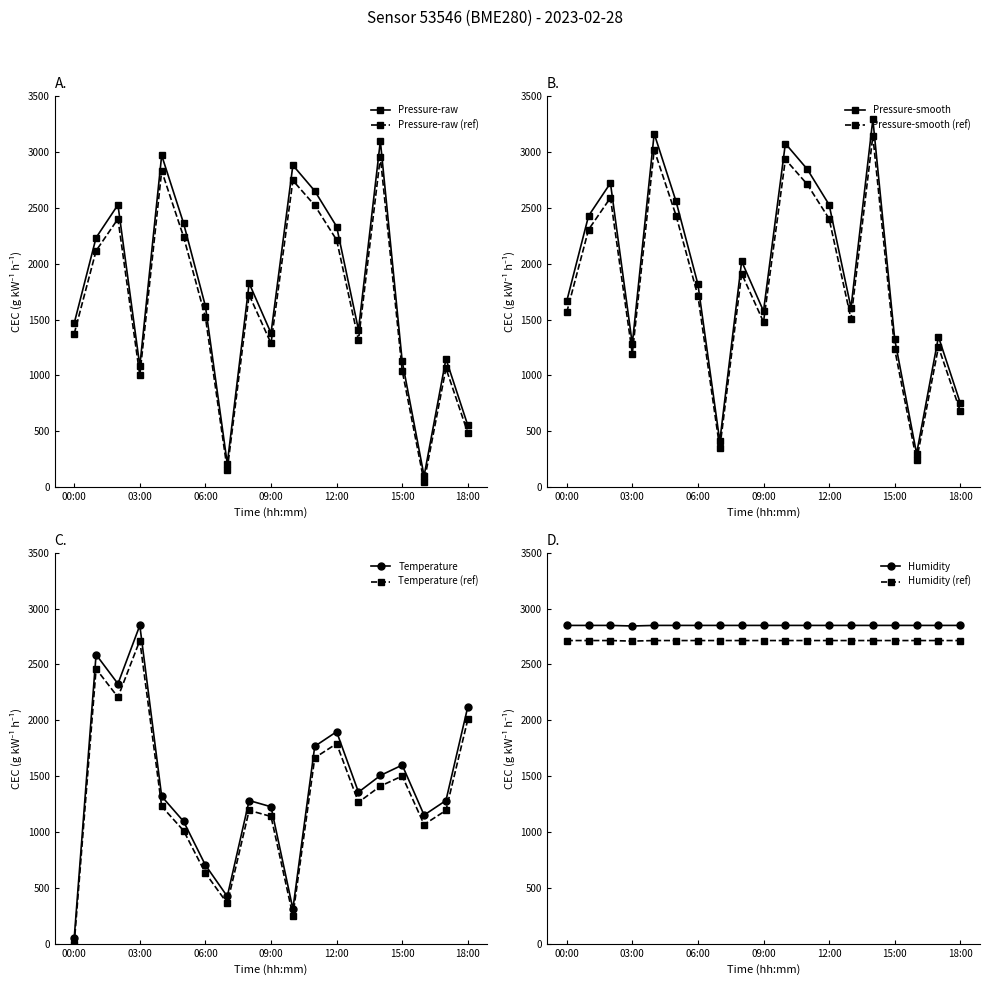

Reading left to right, extract all data points from this chart.

pressure: 1467.9	2234.0	2528.3	1084.9	2971.7	2364.2	1620.8	211.3	1826.4	1379.2	2883.0	2652.8	2334.0	1409.4	3100.0	1126.4	100.0	1149.1	552.8
temperature: 50.0	2588.7	2327.3	2850.0	1319.3	1095.3	703.3	423.3	1282.0	1226.0	311.3	1767.3	1898.0	1356.7	1506.0	1599.3	1151.3	1282.0	2122.0
humidity: 2850.0	2850.0	2850.0	2845.0	2850.0	2850.0	2850.0	2850.0	2850.0	2850.0	2850.0	2850.0	2850.0	2850.0	2850.0	2850.0	2850.0	2850.0	2850.0